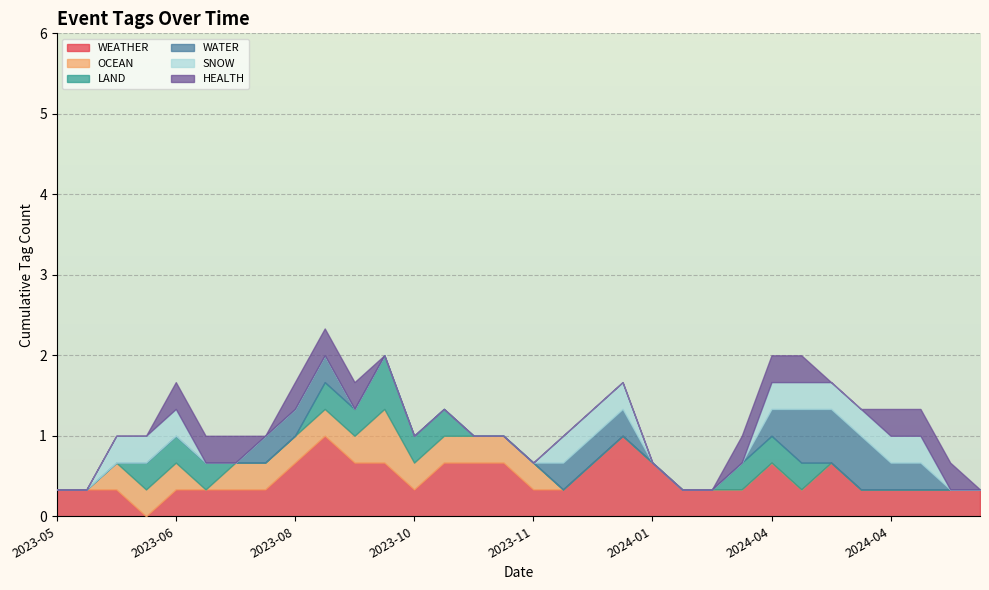

Which has a higher value, 2024-04-15 or 2023-09-21?

2024-04-15